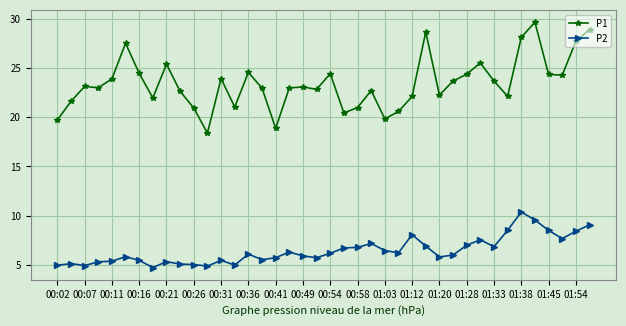

What is the value of the P1 point at the 18th from the left?

23.0